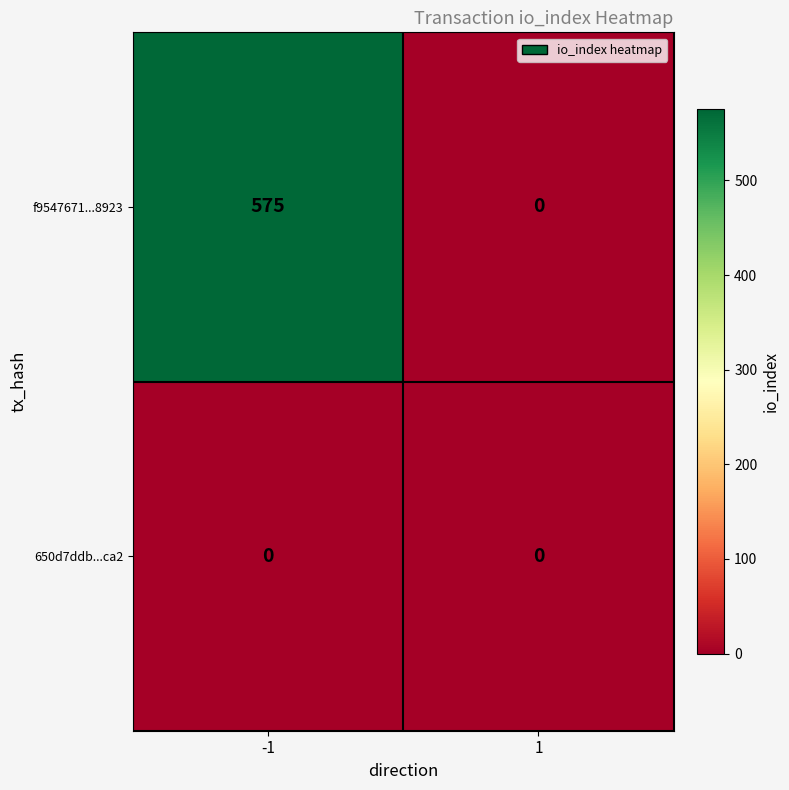

Reading left to right, transcribe all the data shown in this chart.

f9547671...8923: -1=575	1=0
650d7ddb...ca2: -1=0	1=0